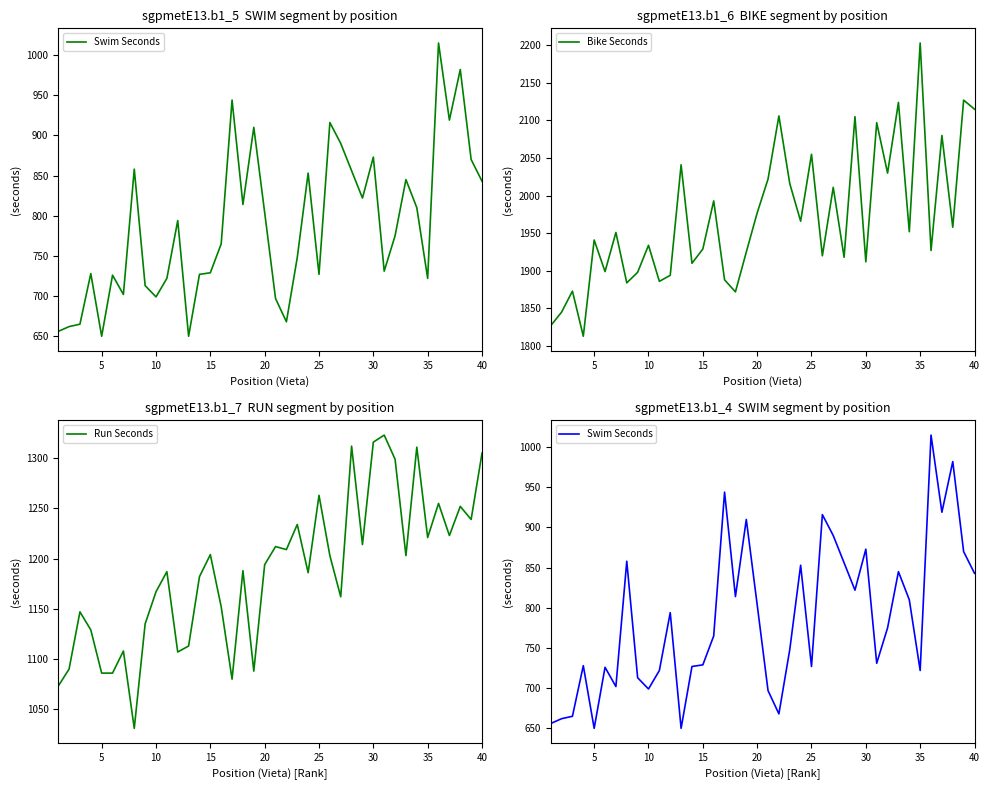

The value of Bike Seconds at 40 is 2115. True or false?

True